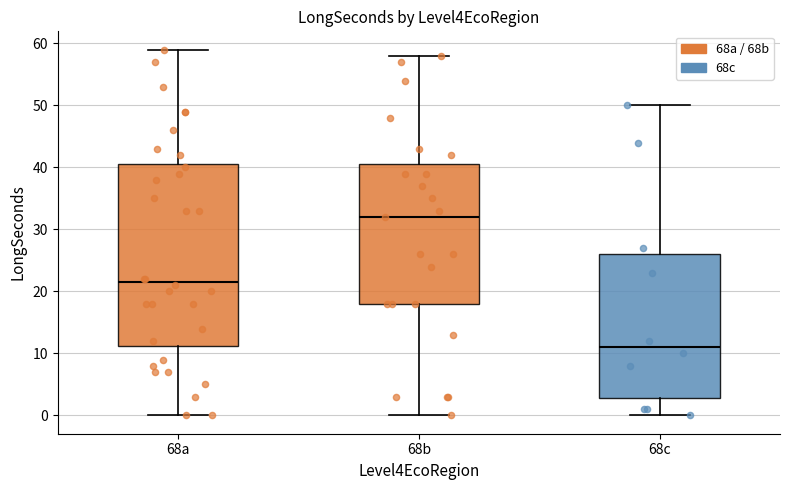

Reading left to right, read every box against the y-axis: the position of its median line, the range the box covers, and the ends of its whiskers. The values are not printed on the chart, so give them approximately, as read against the axis.

68a: median 22, box 11 to 41, whiskers 0 to 59
68b: median 32, box 18 to 41, whiskers 0 to 58
68c: median 11, box 3 to 26, whiskers 0 to 50